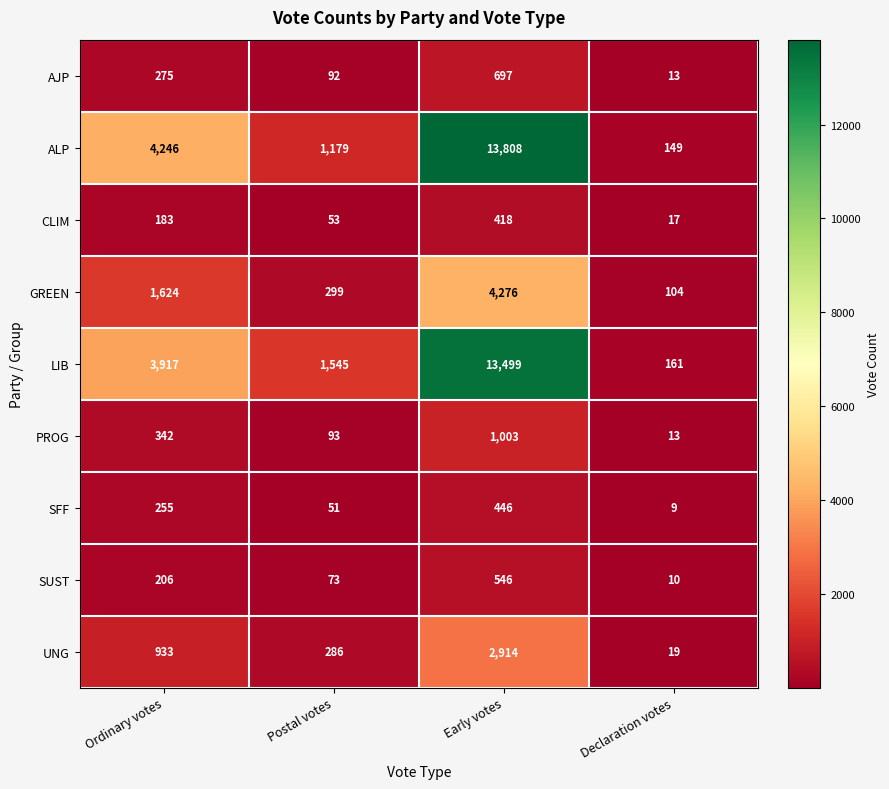

What is the total value across all series at Declaration votes?

495